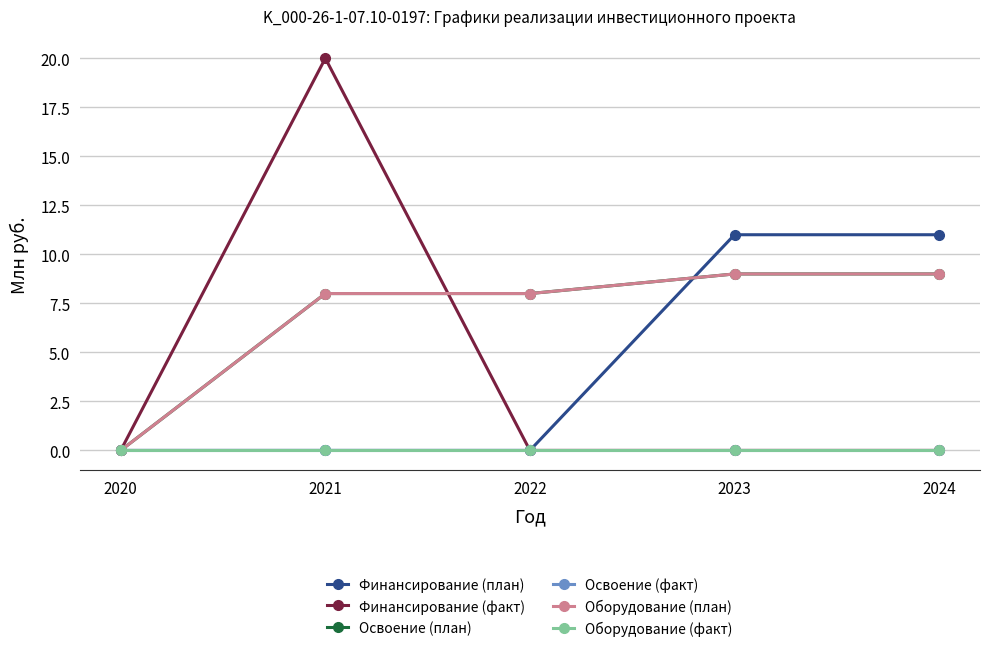

True or false: Финансирование (факт) has a value of 20 at 2021.

True